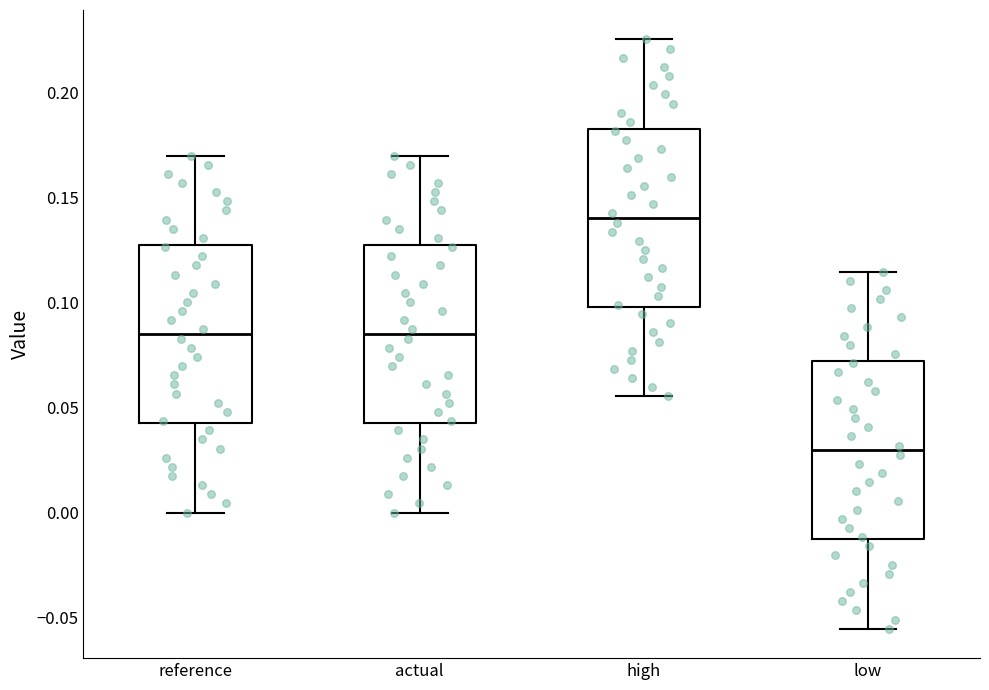

Reading left to right, read every box against the y-axis: the position of its median line, the range the box covers, and the ends of its whiskers. The values are not printed on the chart, so give them approximately, as read against the axis.

reference: median 0.085, box 0.045 to 0.130, whiskers 0.000 to 0.170
actual: median 0.085, box 0.045 to 0.130, whiskers 0.000 to 0.170
high: median 0.140, box 0.100 to 0.185, whiskers 0.055 to 0.225
low: median 0.030, box -0.015 to 0.070, whiskers -0.055 to 0.115